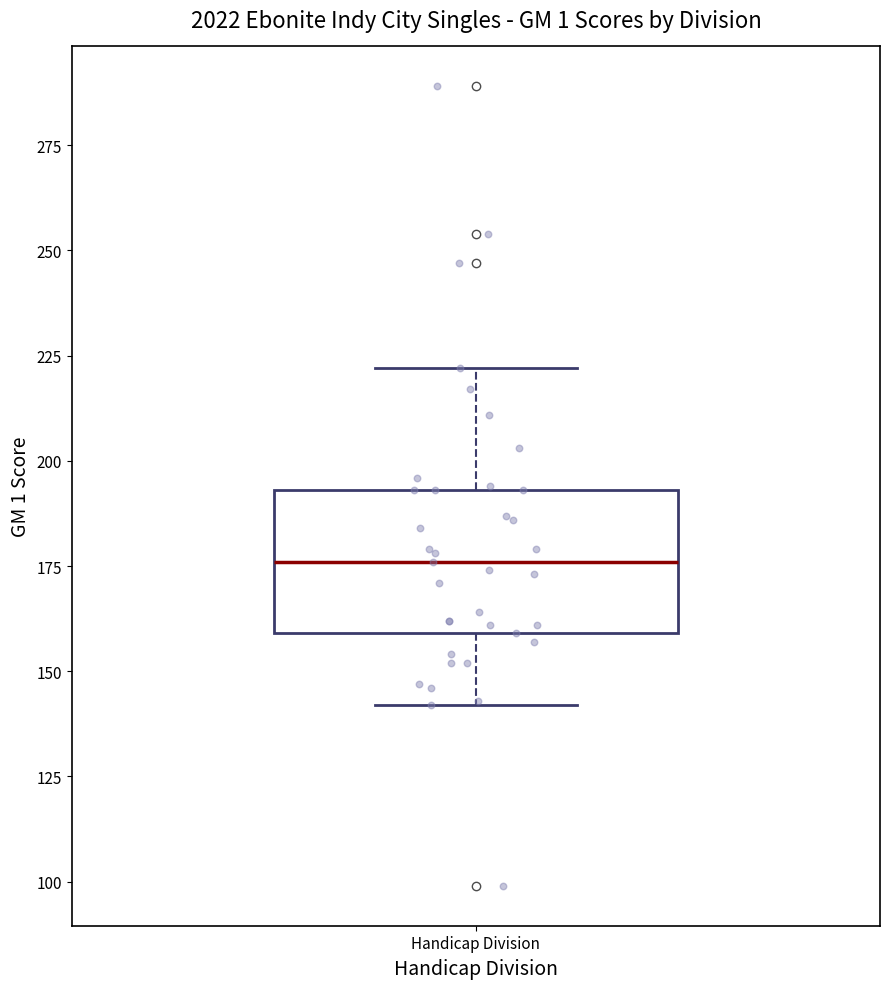

Transcribe this box plot: give where the median line is, the range the box spans, and where the two whiskers end, as read against the y-axis. The values are not printed on the chart, so give them approximately, as read against the axis.

median 175, box 160 to 195, whiskers 140 to 220